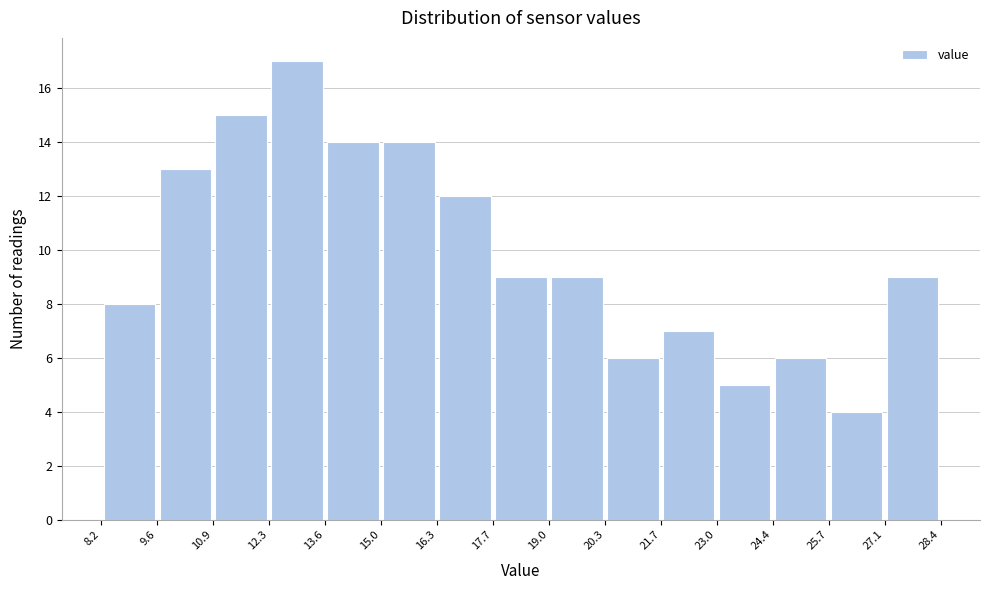

Reading left to right, transcribe this chart: for each bar, give the range it covers on the x-axis and its height. The values are not printed on the chart, so give them approximately, as read against the axis.

8.2 to 9.6: 8
9.6 to 10.9: 13
10.9 to 12.3: 15
12.3 to 13.6: 17
13.6 to 15.0: 14
15.0 to 16.3: 14
16.3 to 17.7: 12
17.7 to 19.0: 9
19.0 to 20.3: 9
20.3 to 21.7: 6
21.7 to 23.0: 7
23.0 to 24.4: 5
24.4 to 25.7: 6
25.7 to 27.1: 4
27.1 to 28.4: 9